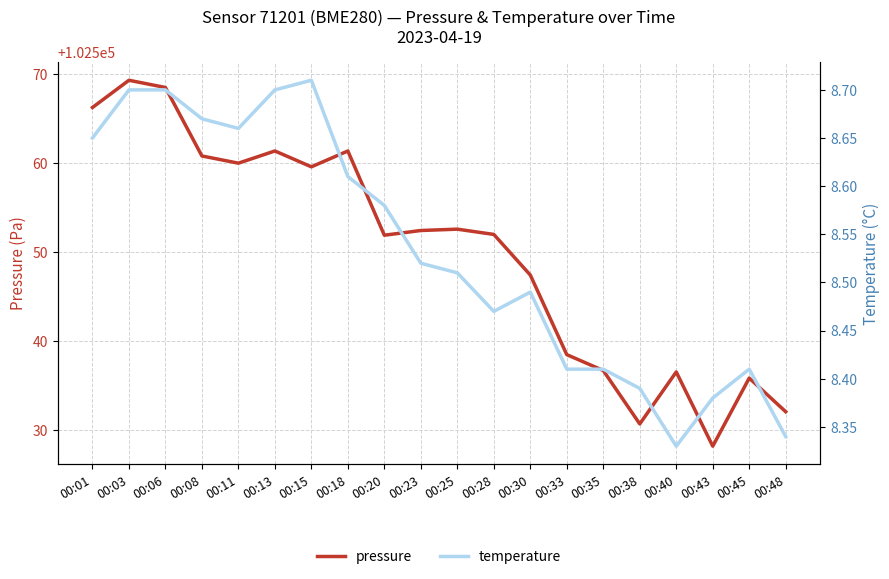

Reading left to right, extract all data points from this chart.

pressure: 00:01=102566.2	00:03=102569.3	00:06=102568.5	00:08=102560.8	00:11=102560.0	00:13=102561.3	00:15=102559.6	00:18=102561.3	00:20=102551.9	00:23=102552.4	00:25=102552.6	00:28=102552.0	00:30=102547.4	00:33=102538.5	00:35=102536.7	00:38=102530.7	00:40=102536.5	00:43=102528.2	00:45=102535.8	00:48=102532.1
temperature: 00:01=8.7	00:03=8.7	00:06=8.7	00:08=8.7	00:11=8.7	00:13=8.7	00:15=8.7	00:18=8.6	00:20=8.6	00:23=8.5	00:25=8.5	00:28=8.5	00:30=8.5	00:33=8.4	00:35=8.4	00:38=8.4	00:40=8.3	00:43=8.4	00:45=8.4	00:48=8.3